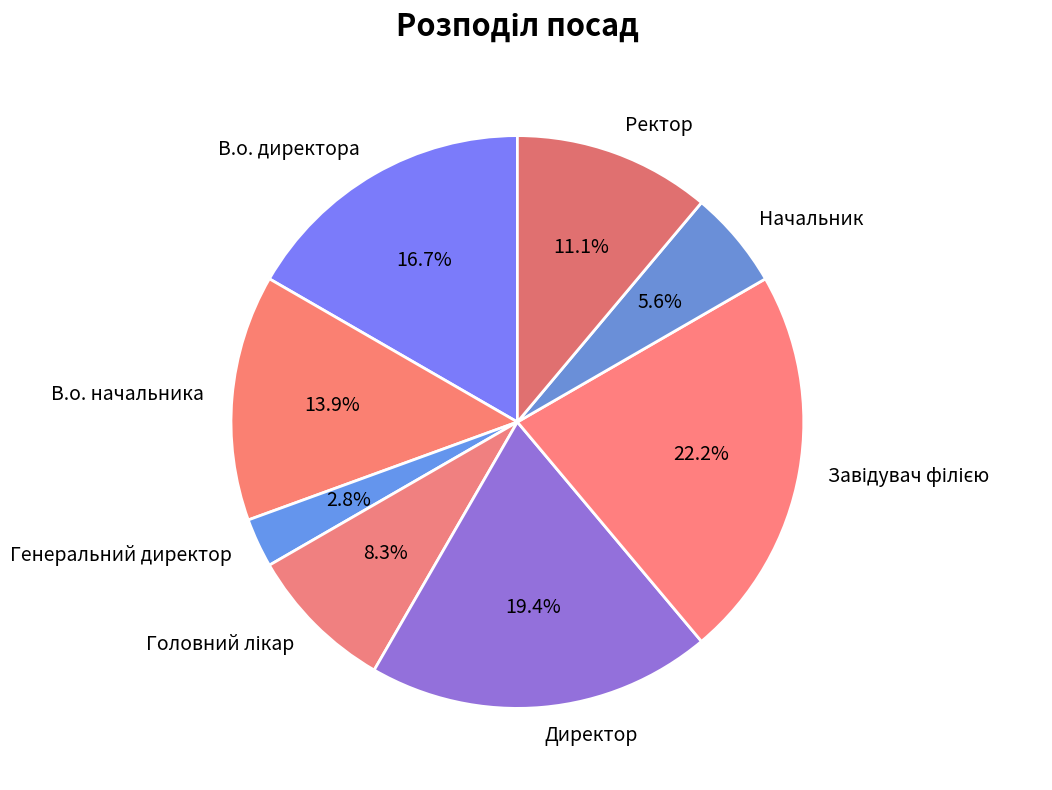

How many slices are in this pie chart?

8